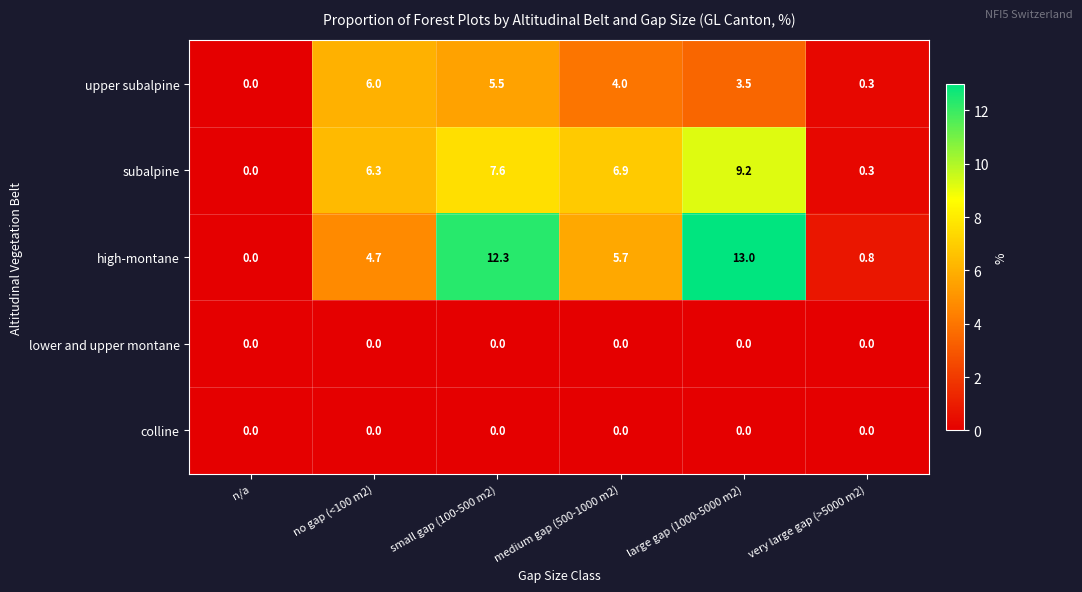

Reading left to right, transcribe all the data shown in this chart.

upper subalpine: 0.0	6.0	5.5	4.0	3.5	0.3
subalpine: 0.0	6.3	7.6	6.9	9.2	0.3
high-montane: 0.0	4.7	12.3	5.7	13.0	0.8
lower and upper montane: 0.0	0.0	0.0	0.0	0.0	0.0
colline: 0.0	0.0	0.0	0.0	0.0	0.0